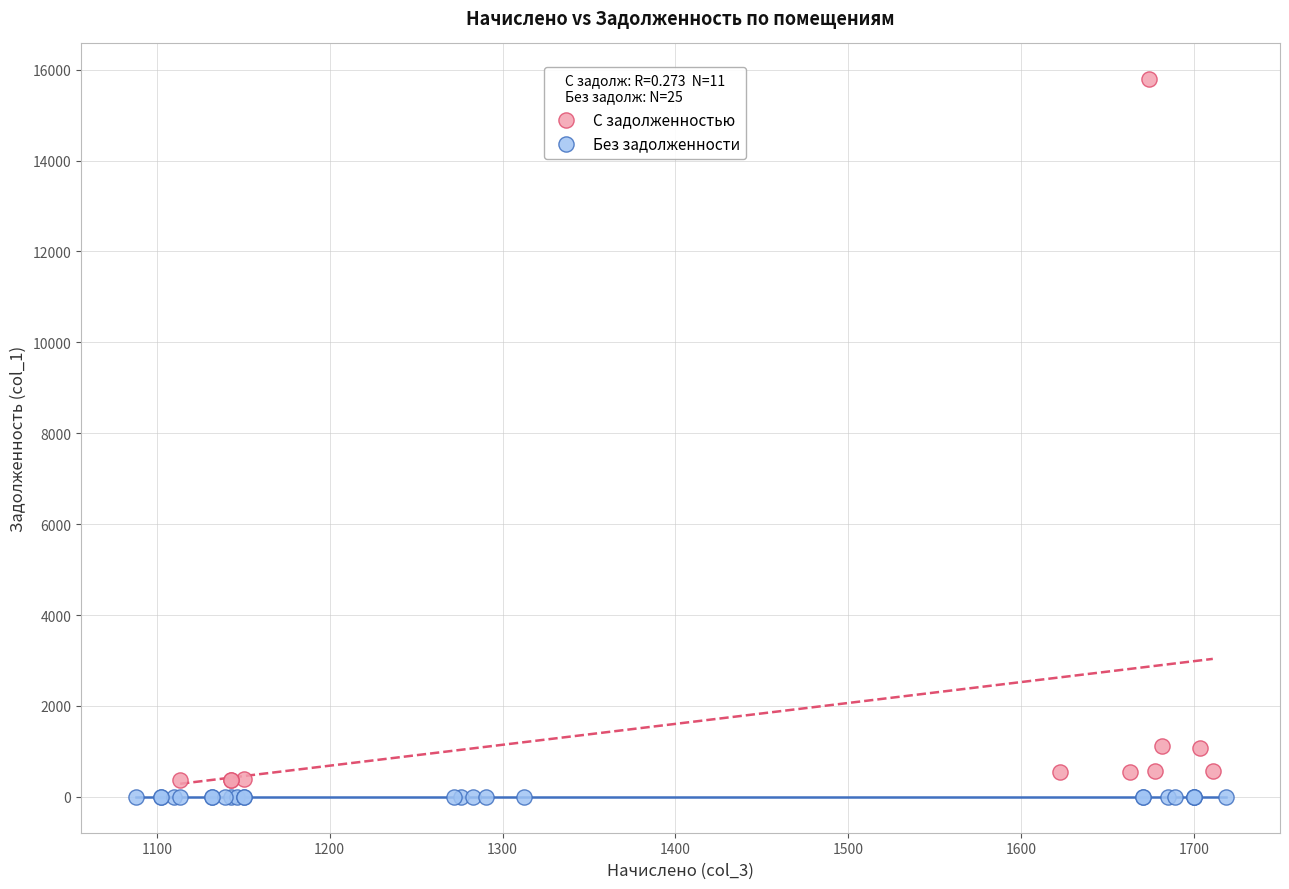

Which series reaches the maximum Y coordinate?

С задолженностью